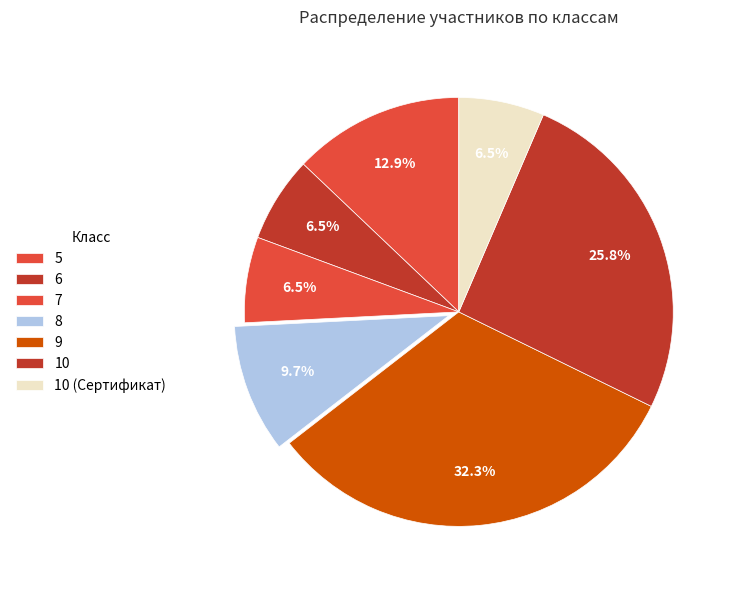

Does 9 account for over 50% of the chart?

No